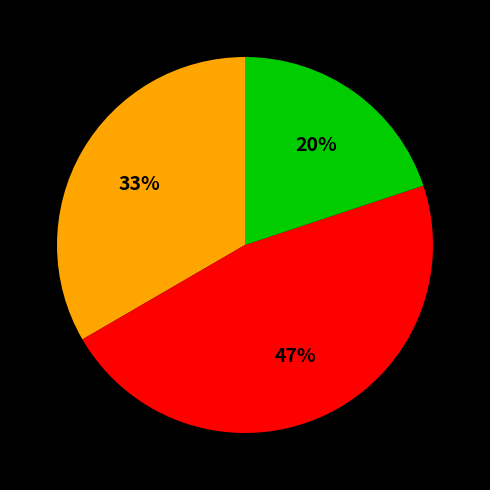

To the nearest percent, what is the average slice percentage?

33%